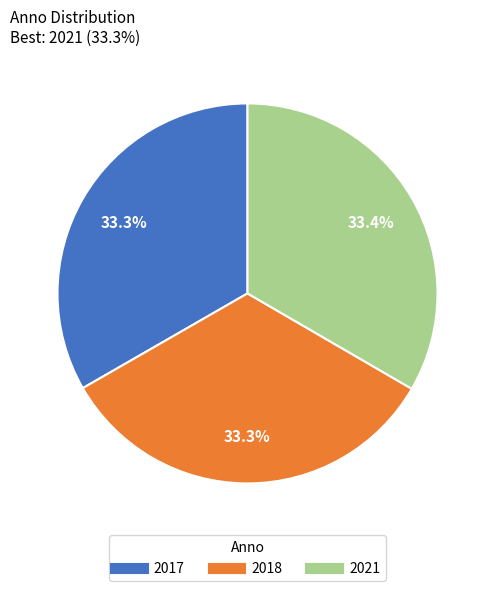

What portion of the pie excludes 2017?

66.7%